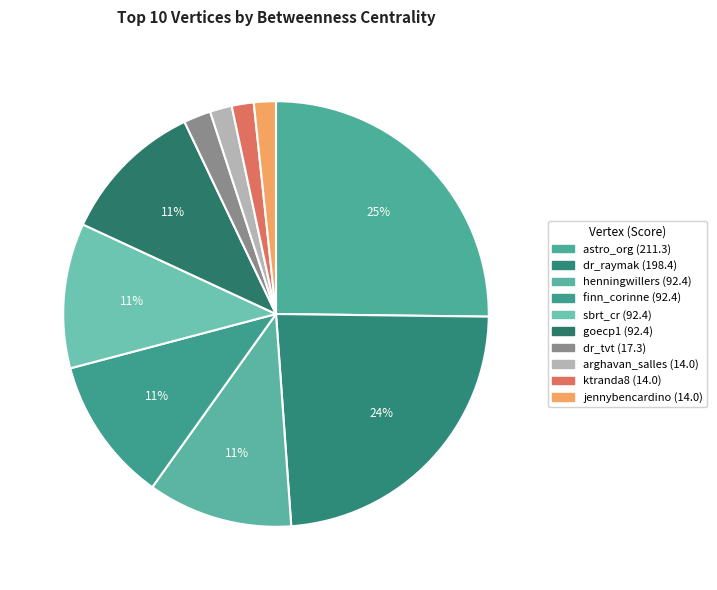

What is the largest slice in the pie chart?

astro_org